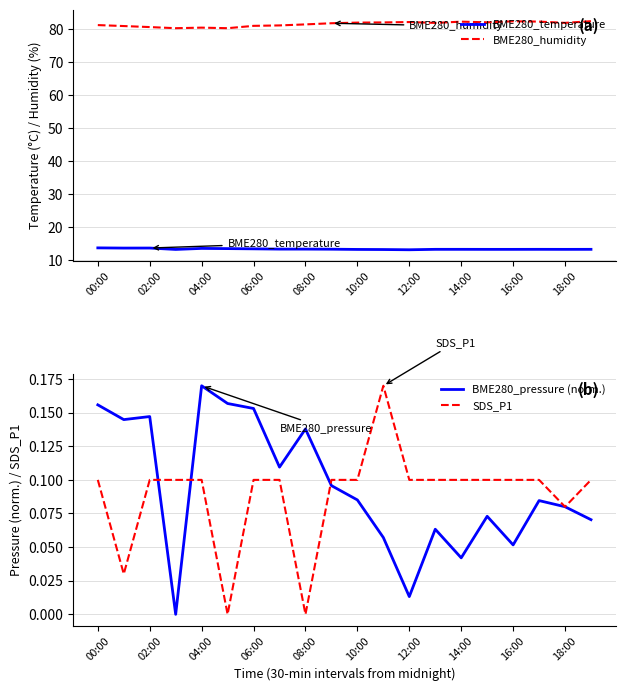

What is the label of the 7th point from the right?

13